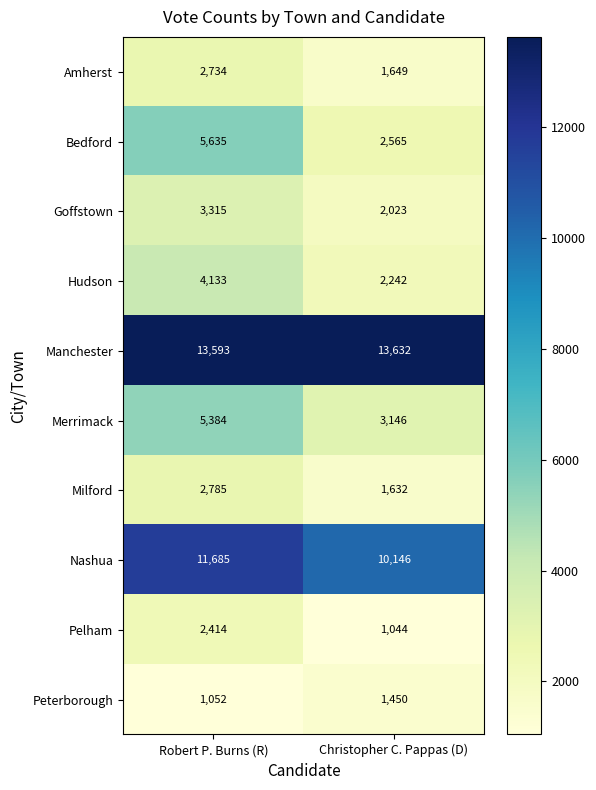

Read the Milford value at Christopher C. Pappas (D), to the nearest 10.

1630